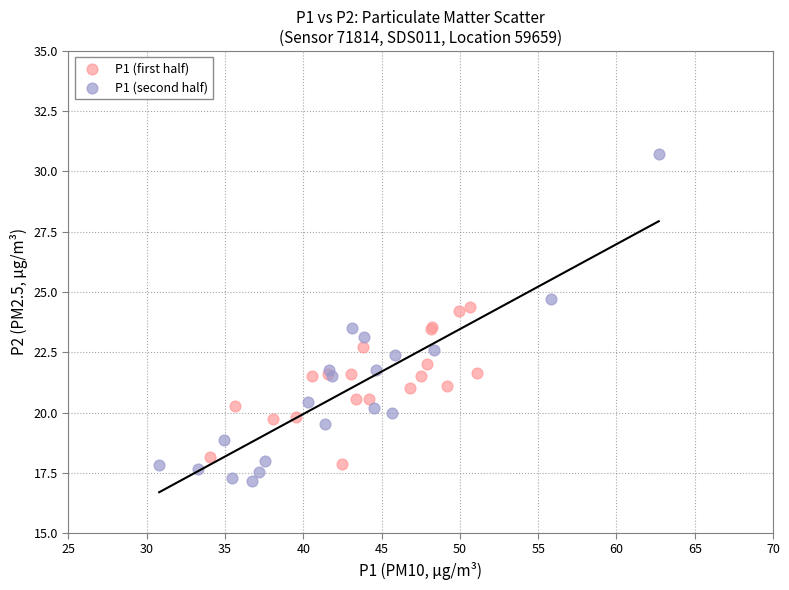

Which series has the widest spread of Y values?

P1 (second half)